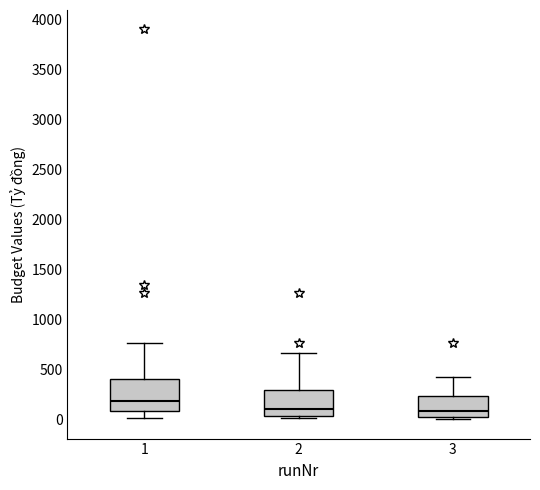

Reading left to right, transcribe this box plot: for each box, give where its median line is, the range the box spans, and where its two whiskers end, as read against the y-axis. The values are not printed on the chart, so give them approximately, as read against the axis.

1: median 200, box 100 to 400, whiskers 0 to 750
2: median 100, box 50 to 300, whiskers 0 to 650
3: median 100, box 0 to 250, whiskers 0 (just below the box's lower edge) to 400